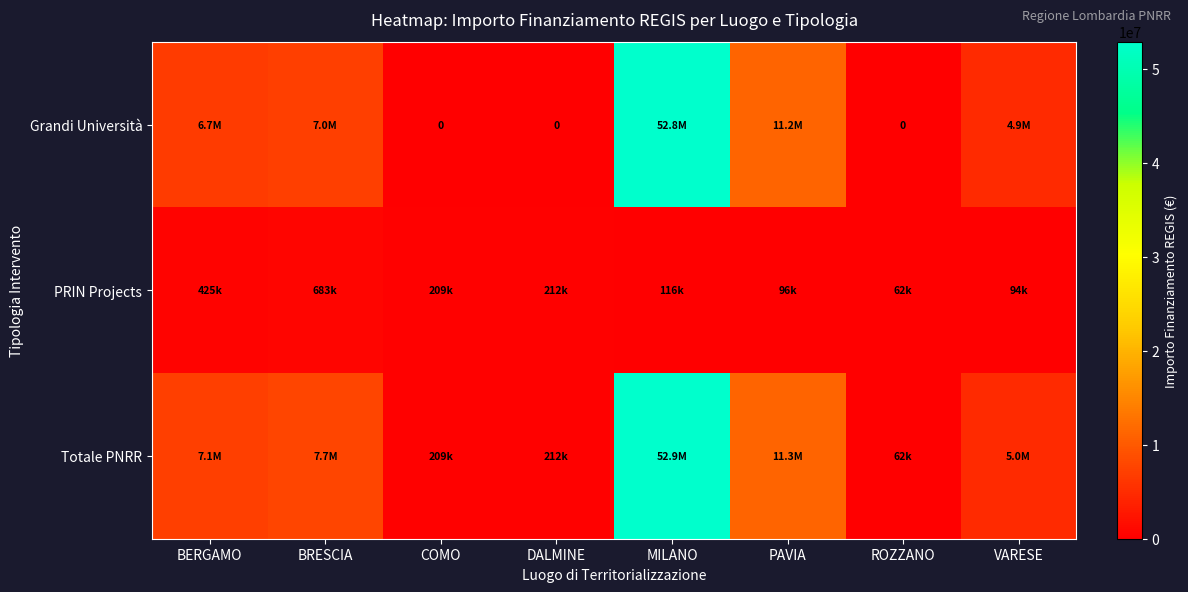

Rank the series by their maximum value, from lowest to highest.

PRIN Projects, Grandi Università, Totale PNRR